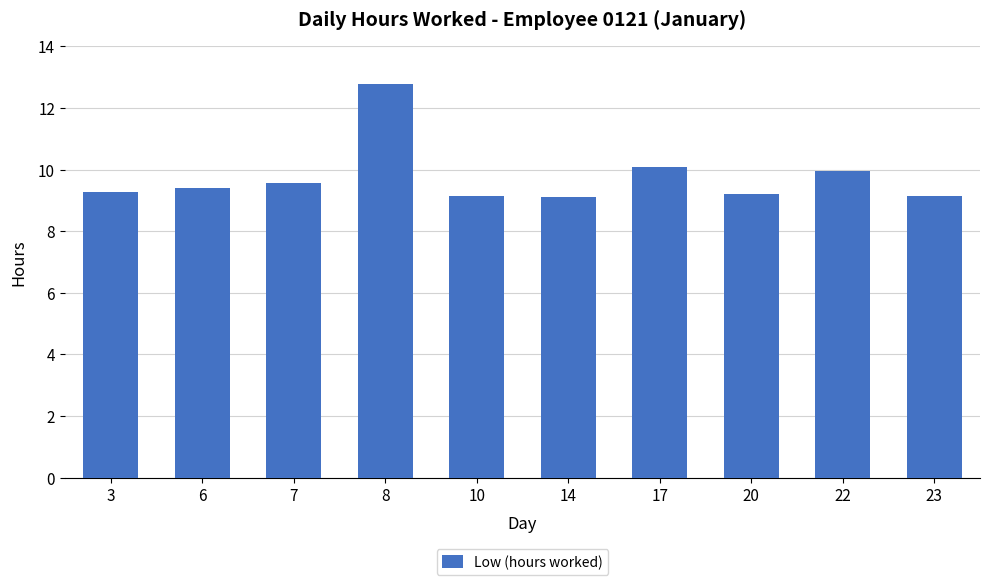

What is the value of the 6th bar from the left?

9.1